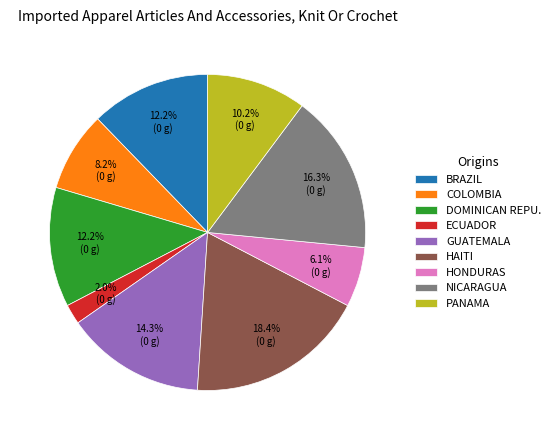

Approximately how many times larger is the value at HONDURAS compared to NICARAGUA?

0.4